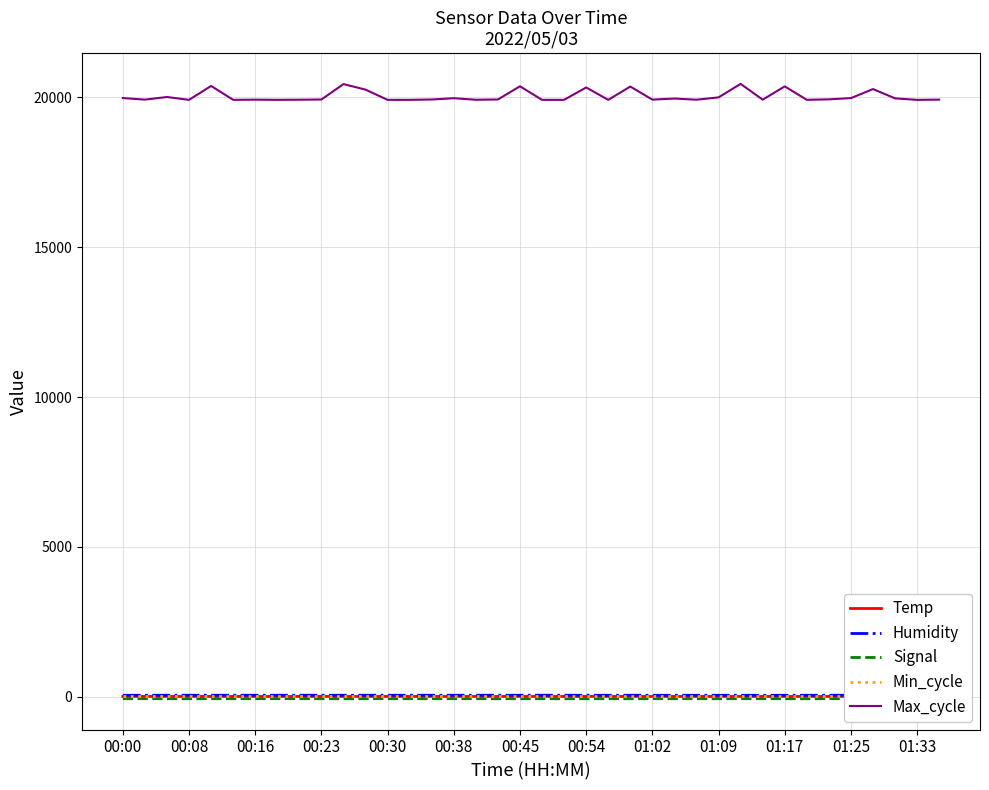

At which category is the sum across all series the highest?

28